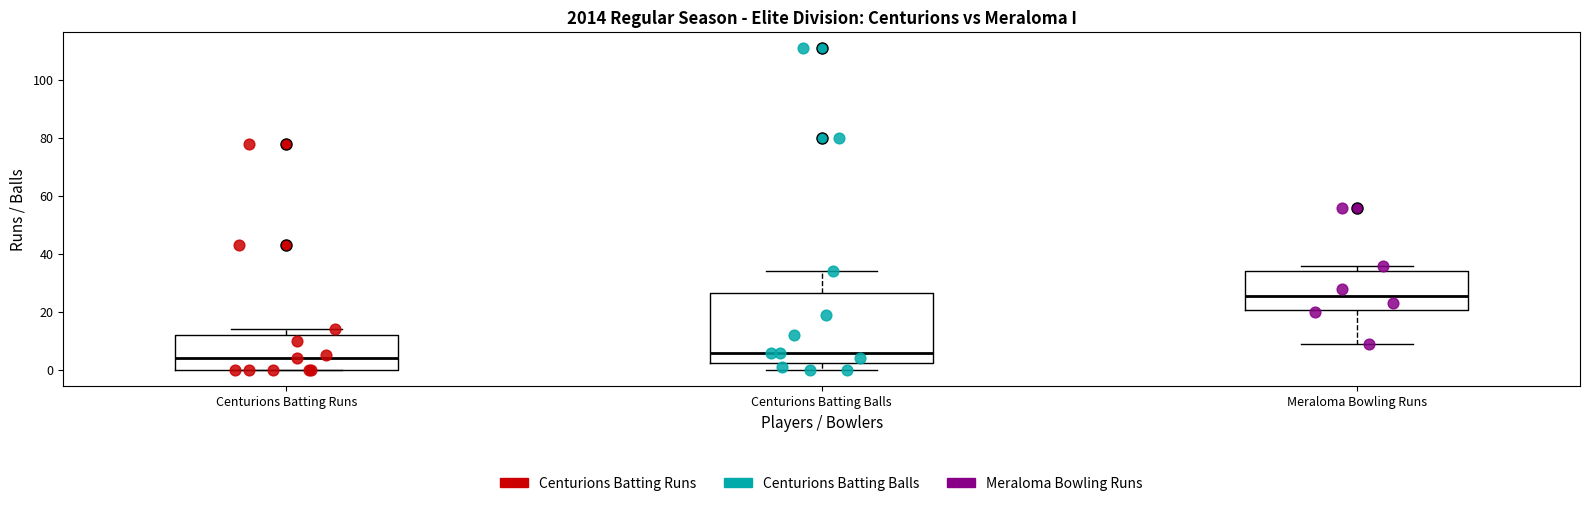

Reading left to right, read every box against the y-axis: the position of its median line, the range the box covers, and the ends of its whiskers. The values are not printed on the chart, so give them approximately, as read against the axis.

Centurions Batting Runs: median 4, box 0 to 12, whiskers 0 to 14
Centurions Batting Balls: median 6, box 2 to 26, whiskers 0 to 34
Meraloma Bowling Runs: median 26, box 20 to 34, whiskers 10 to 36